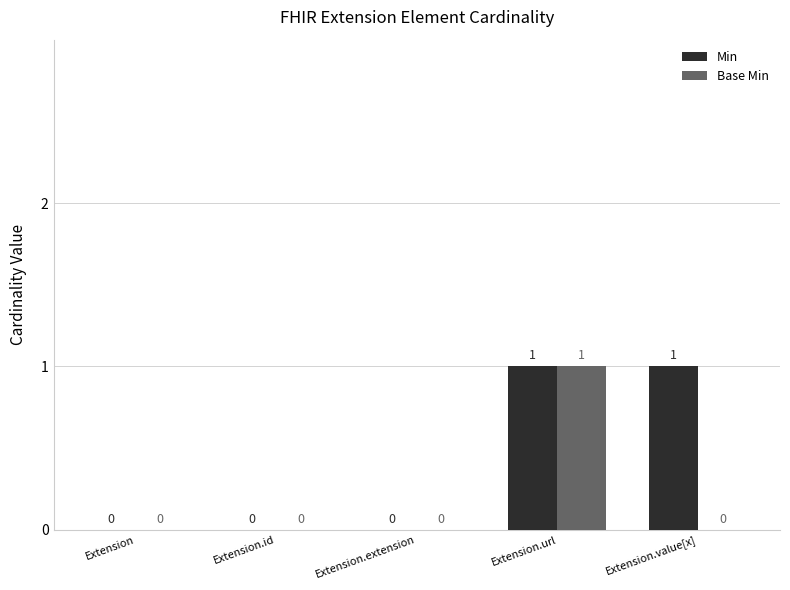

What is the greatest value displayed?

1